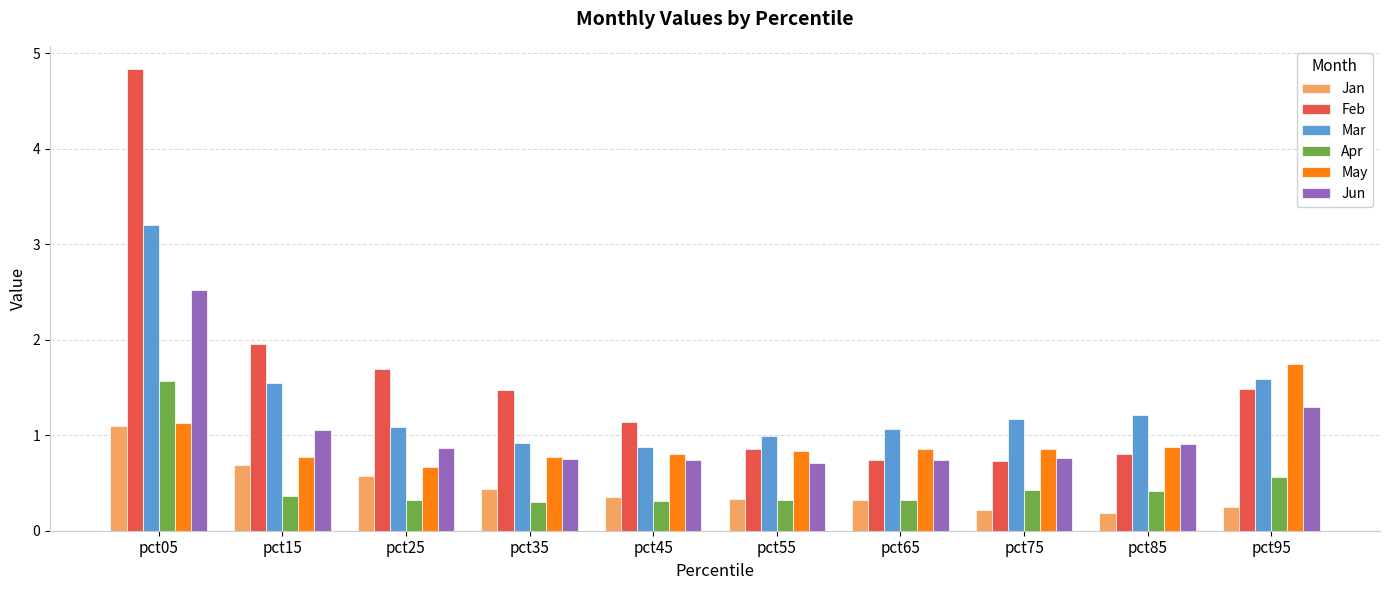

What is the lowest value of the Apr series?

0.3